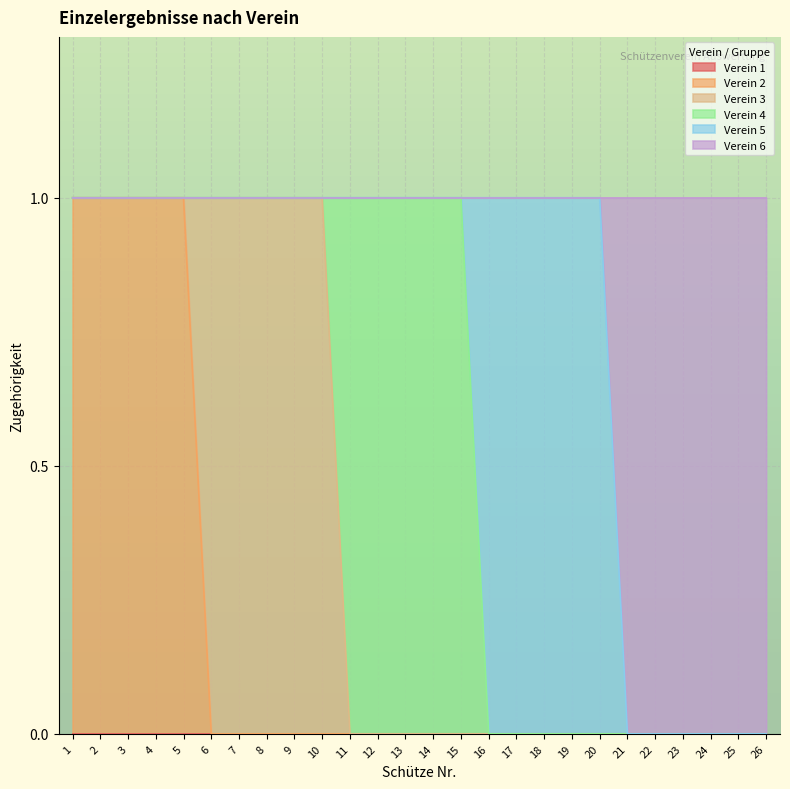

Reading left to right, what are all the values shown in this chart?

Verein 1: 1=0	2=0	3=0	4=0	5=0	6=0	7=0	8=0	9=0	10=0	11=0	12=0	13=0	14=0	15=0	16=0	17=0	18=0	19=0	20=0	21=0	22=0	23=0	24=0	25=0	26=0
Verein 2: 1=1	2=1	3=1	4=1	5=1	6=0	7=0	8=0	9=0	10=0	11=0	12=0	13=0	14=0	15=0	16=0	17=0	18=0	19=0	20=0	21=0	22=0	23=0	24=0	25=0	26=0
Verein 3: 1=0	2=0	3=0	4=0	5=0	6=1	7=1	8=1	9=1	10=1	11=0	12=0	13=0	14=0	15=0	16=0	17=0	18=0	19=0	20=0	21=0	22=0	23=0	24=0	25=0	26=0
Verein 4: 1=0	2=0	3=0	4=0	5=0	6=0	7=0	8=0	9=0	10=0	11=1	12=1	13=1	14=1	15=1	16=0	17=0	18=0	19=0	20=0	21=0	22=0	23=0	24=0	25=0	26=0
Verein 5: 1=0	2=0	3=0	4=0	5=0	6=0	7=0	8=0	9=0	10=0	11=0	12=0	13=0	14=0	15=0	16=1	17=1	18=1	19=1	20=1	21=0	22=0	23=0	24=0	25=0	26=0
Verein 6: 1=0	2=0	3=0	4=0	5=0	6=0	7=0	8=0	9=0	10=0	11=0	12=0	13=0	14=0	15=0	16=0	17=0	18=0	19=0	20=0	21=1	22=1	23=1	24=1	25=1	26=1